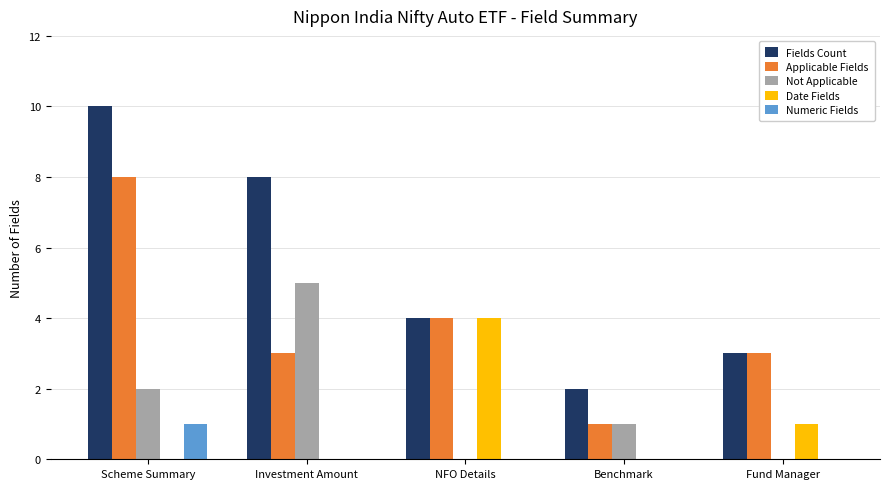

At which category is the sum across all series the highest?

Scheme Summary